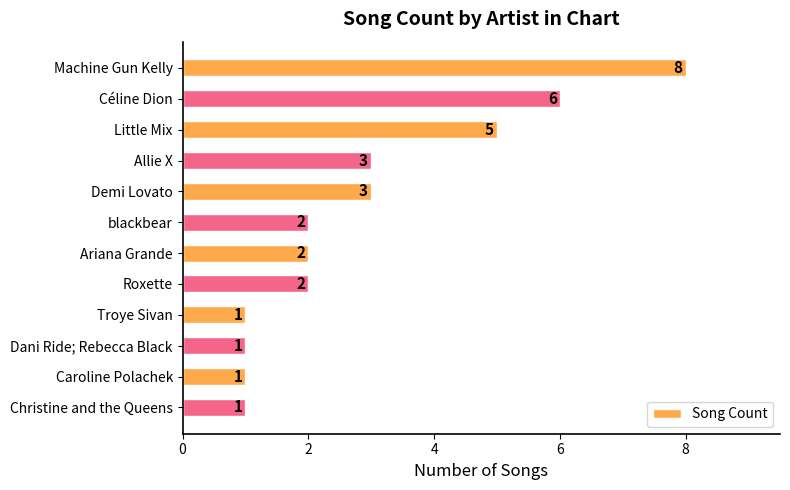

What is the difference between the second highest and second lowest values?

5